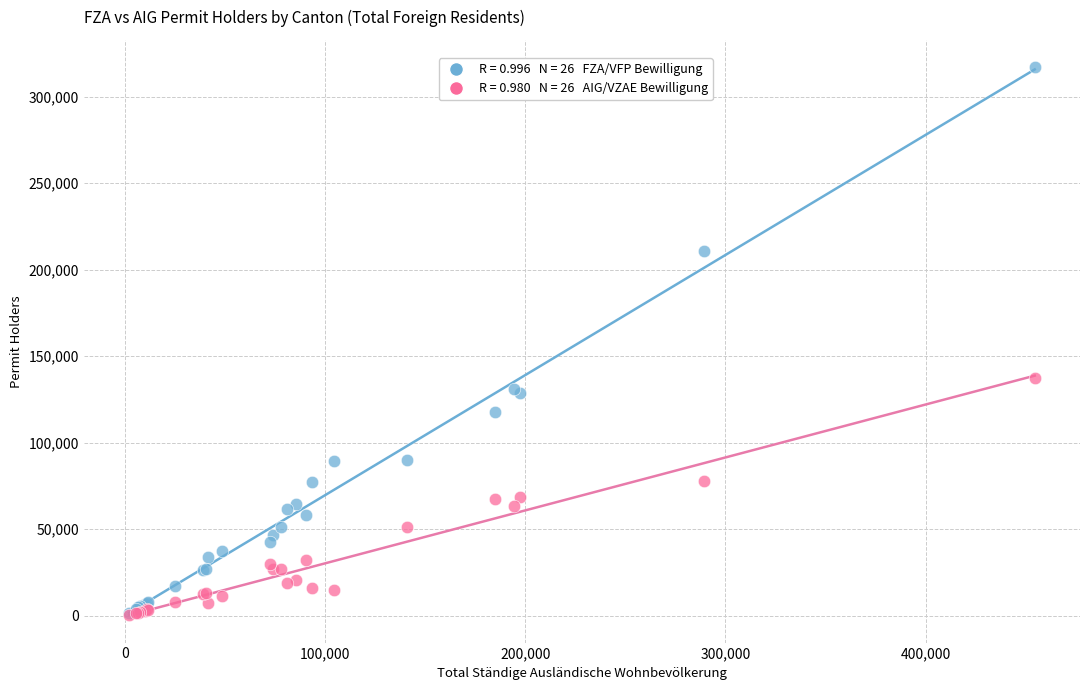

Across all series, what Y value is closest to 158829?

137519